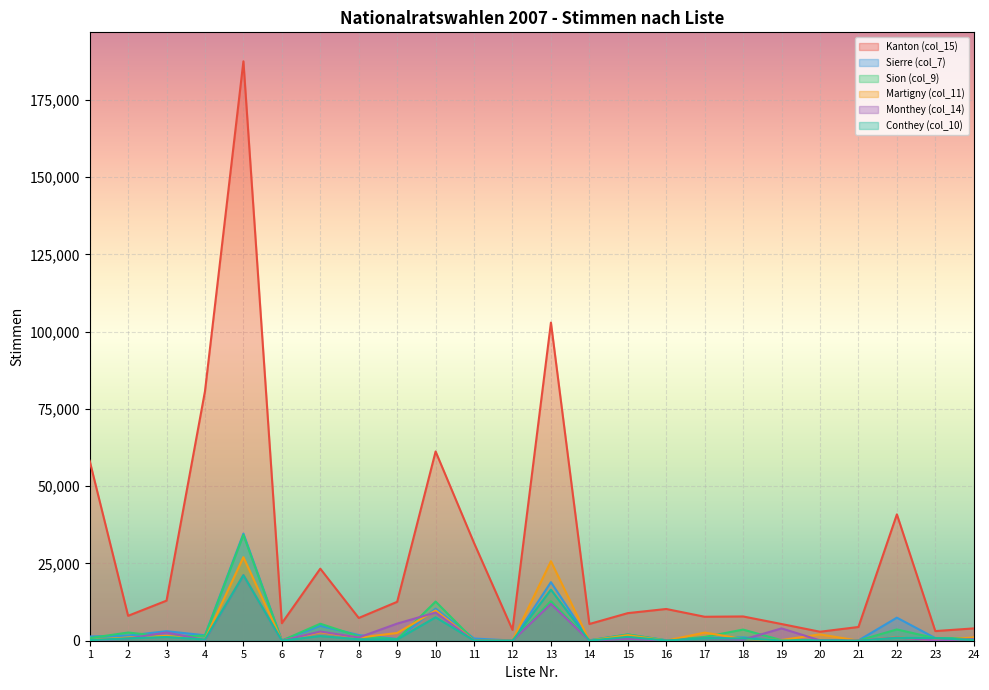

What is the difference between the Kanton (col_15) values at 4 and 1?

22493